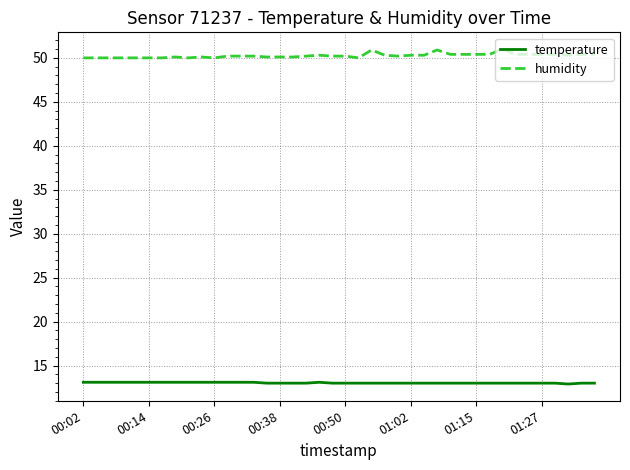

True or false: humidity and temperature intersect in this chart.

False